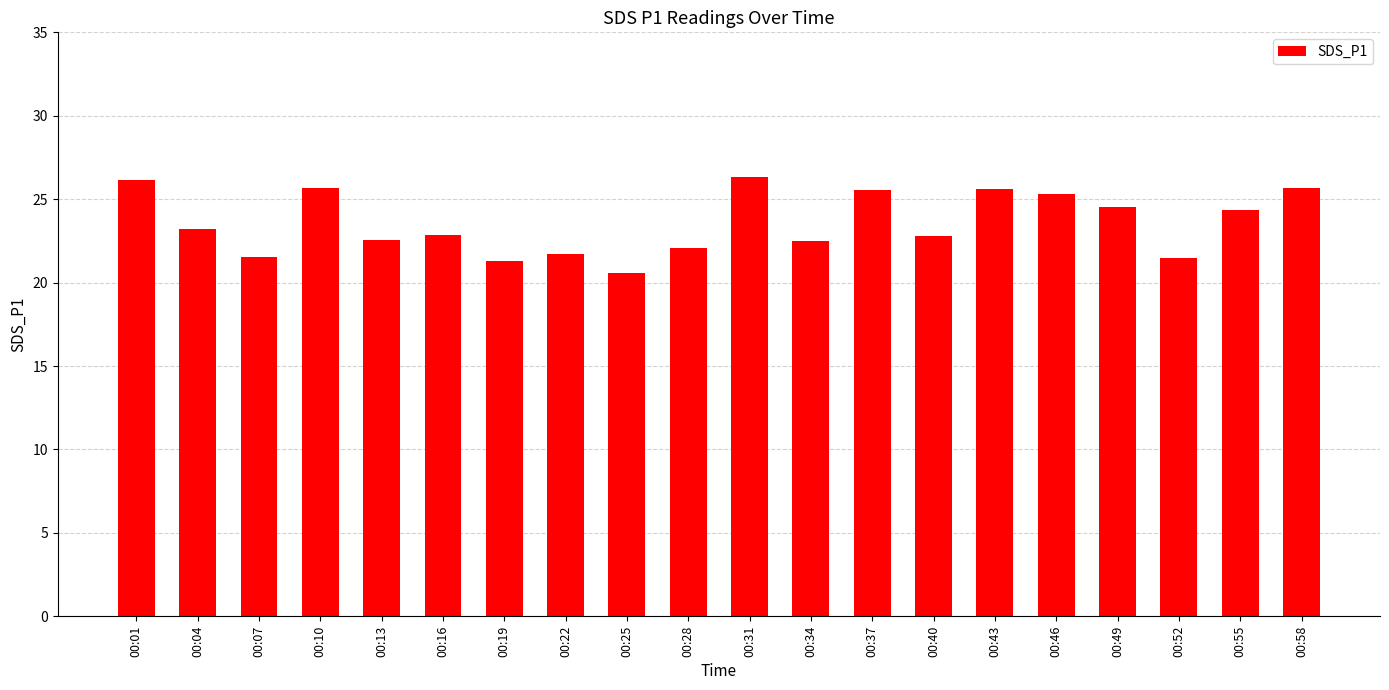

What is the ratio of the value at 00:04 to the value at 00:58?

0.9